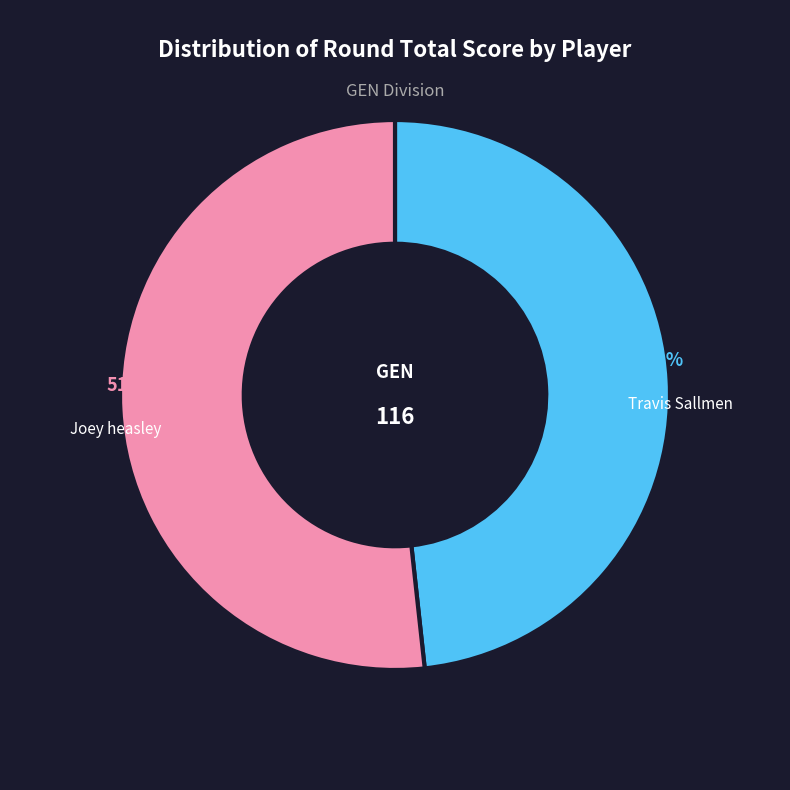

Approximately how many times larger is the value at Joey heasley compared to Travis Sallmen?

1.1